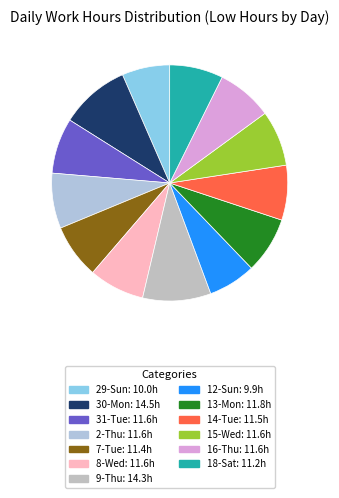

To the nearest percent, what is the difference between the 12-Sun and 31-Tue slice percentages?

1%